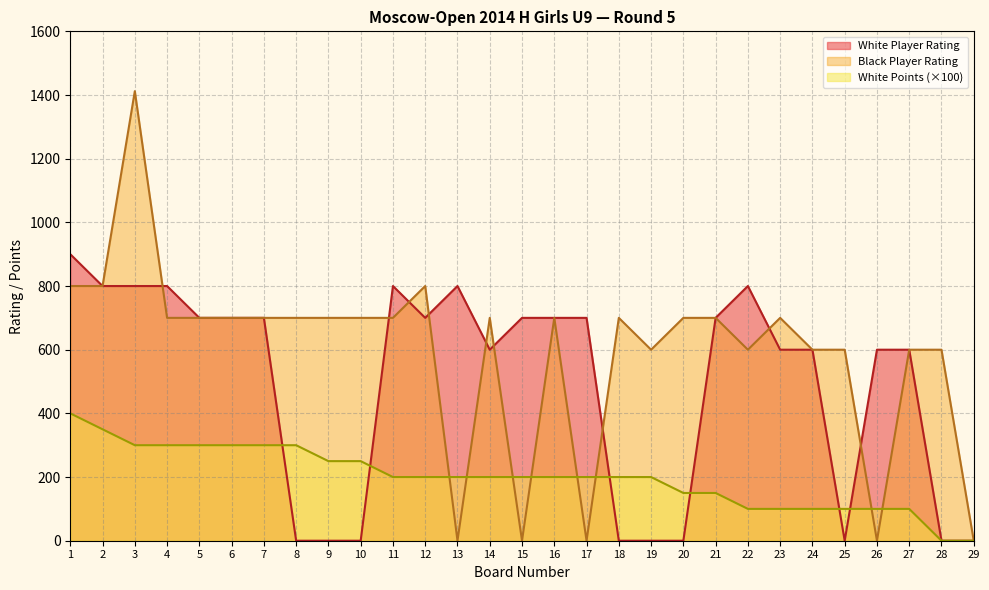

Reading right to left, list all the values displayed in this chart.

White Player Rating: 29=0	28=0	27=600	26=600	25=0	24=600	23=600	22=800	21=700	20=0	19=0	18=0	17=700	16=700	15=700	14=600	13=800	12=700	11=800	10=0	9=0	8=0	7=700	6=700	5=700	4=800	3=800	2=800	1=900
Black Player Rating: 29=0	28=600	27=600	26=0	25=600	24=600	23=700	22=600	21=700	20=700	19=600	18=700	17=0	16=700	15=0	14=700	13=0	12=800	11=700	10=700	9=700	8=700	7=700	6=700	5=700	4=700	3=1412	2=800	1=800
White Points: 29=0	28=0	27=100	26=100	25=100	24=100	23=100	22=100	21=150	20=150	19=200	18=200	17=200	16=200	15=200	14=200	13=200	12=200	11=200	10=250	9=250	8=300	7=300	6=300	5=300	4=300	3=300	2=350	1=400